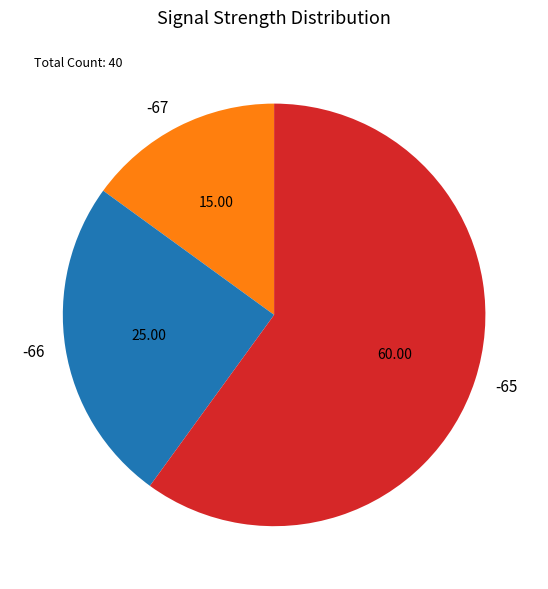

Combined, do -65 and -67 account for over 50%?

Yes